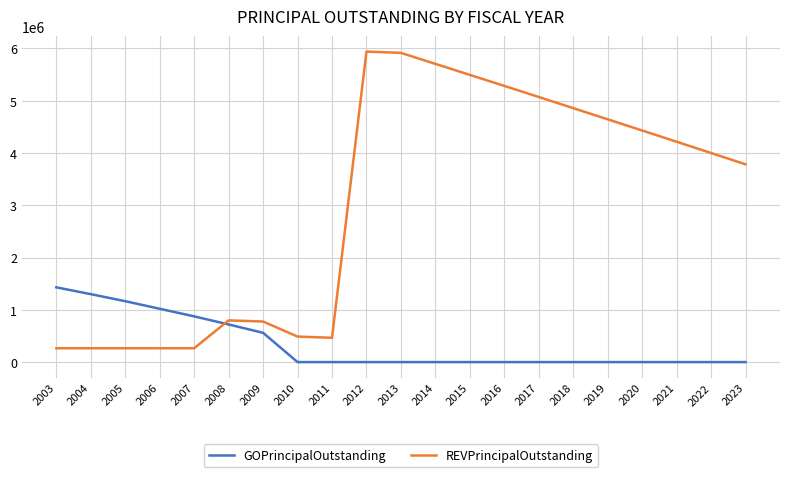

At which label is GOPrincipalOutstanding closest to 715000?

2008